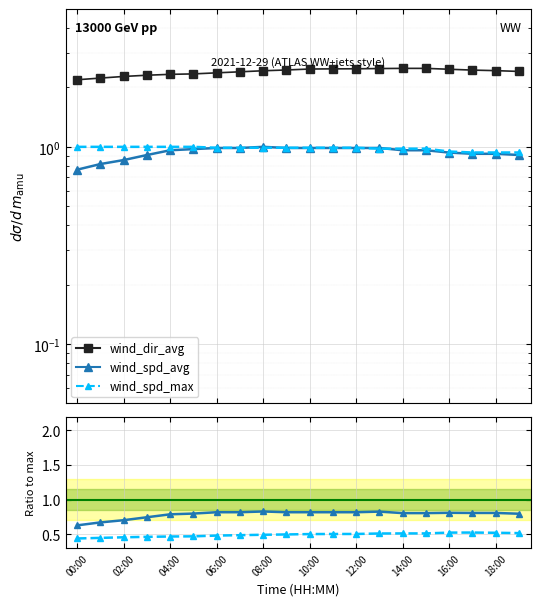

Is it true that wind_spd_max equals 0.6 at 19?

False